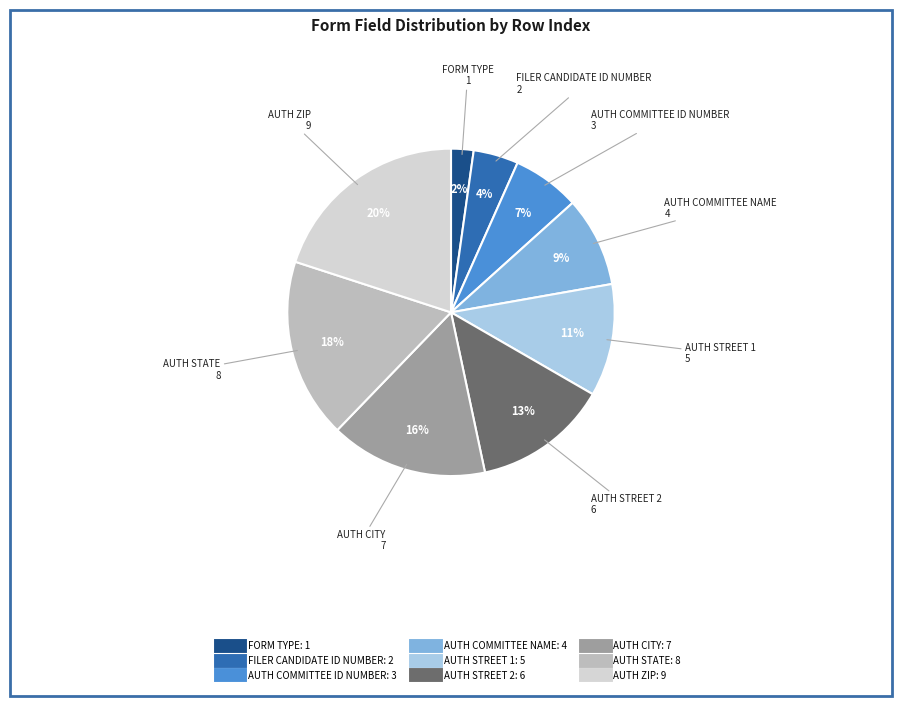

Does AUTH COMMITTEE NAME represent more than half of the total?

No